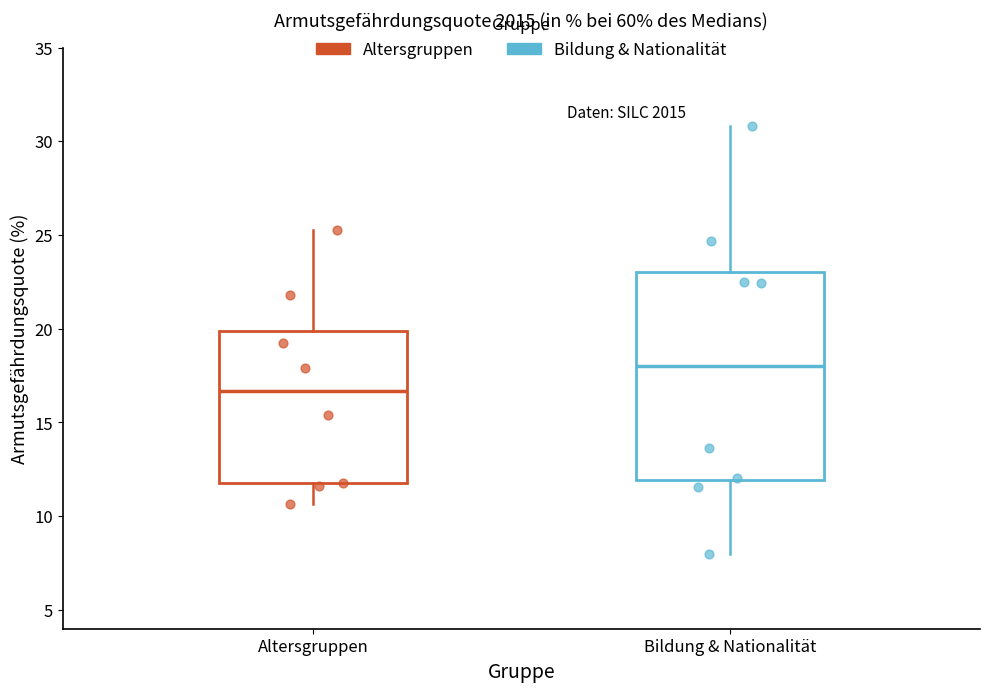

Reading left to right, read every box against the y-axis: the position of its median line, the range the box covers, and the ends of its whiskers. The values are not printed on the chart, so give them approximately, as read against the axis.

Altersgruppen: median 16.5, box 11.5 to 20.0, whiskers 10.5 to 25.5
Bildung & Nationalität: median 18.0, box 12.0 to 23.0, whiskers 8.0 to 31.0